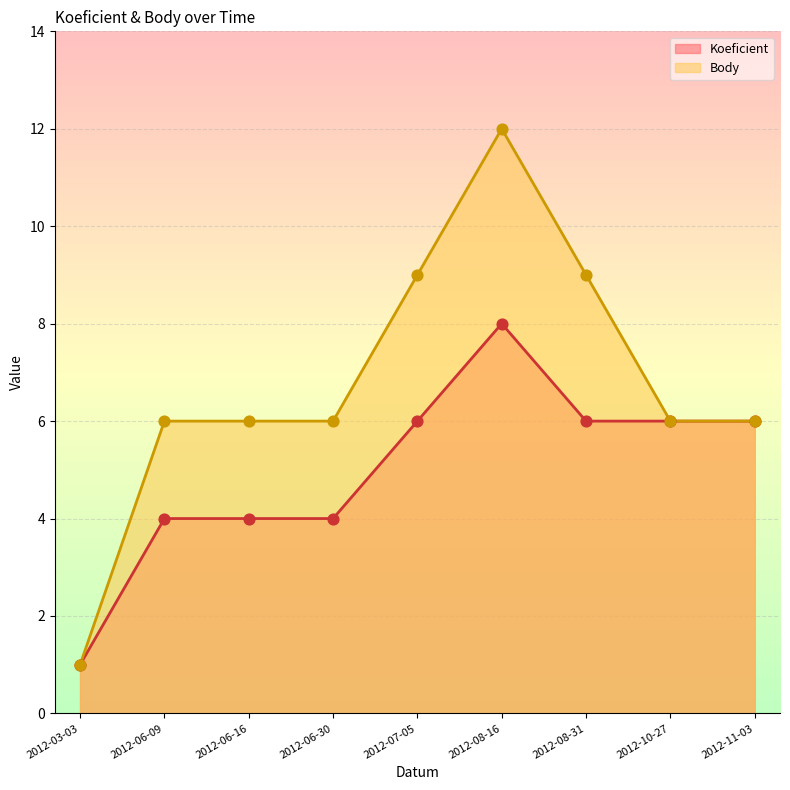

Which series reaches the minimum Y coordinate?

Koeficient